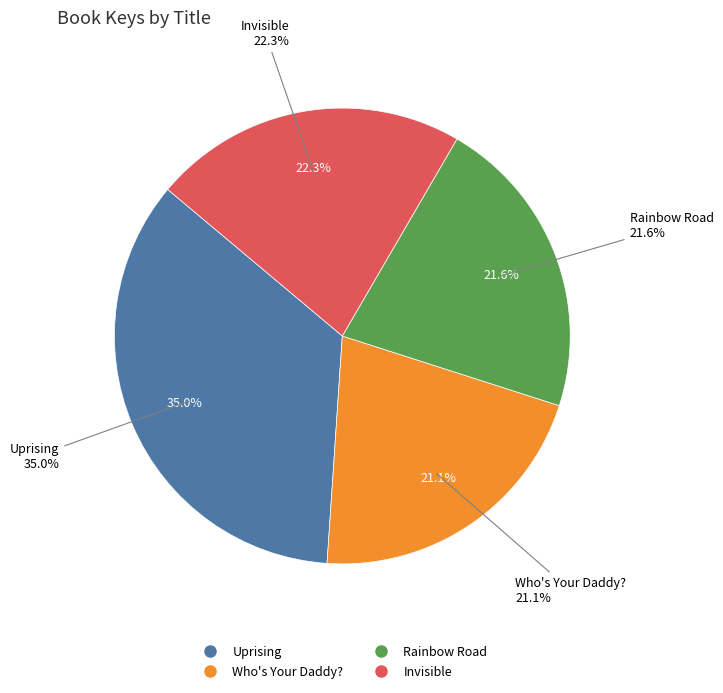

To the nearest percent, what is the difference between the largest and smallest slice percentages?

14%